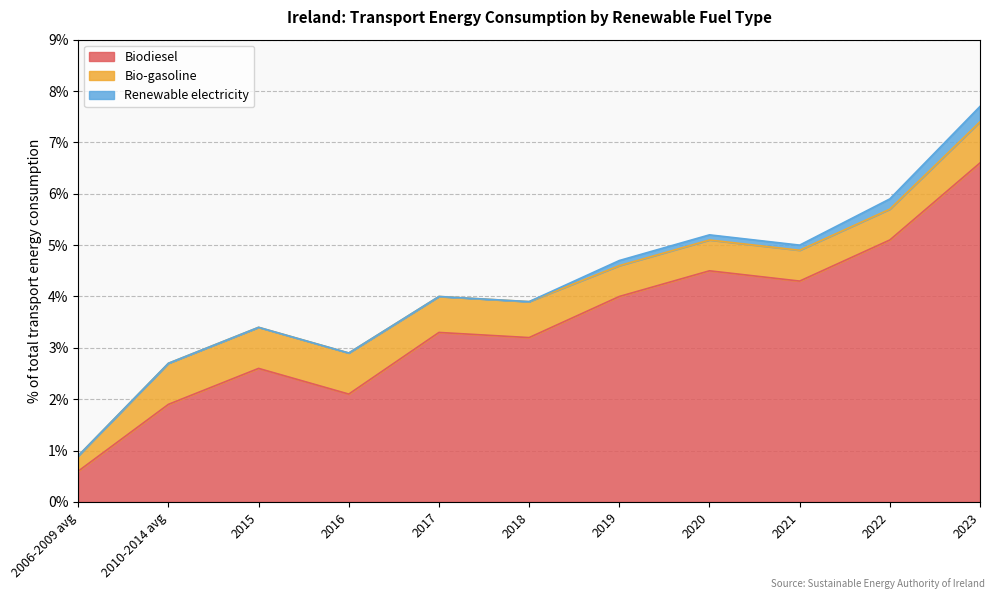

Rank the series by their average value, from lowest to highest.

Renewable electricity, Bio-gasoline, Biodiesel